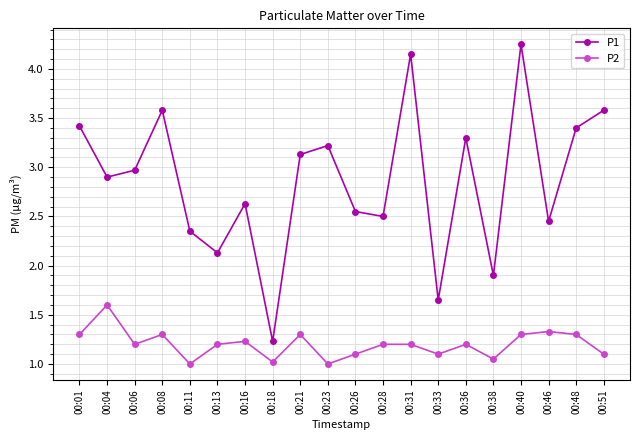

At how many categories does at least one series exceed 3?

9